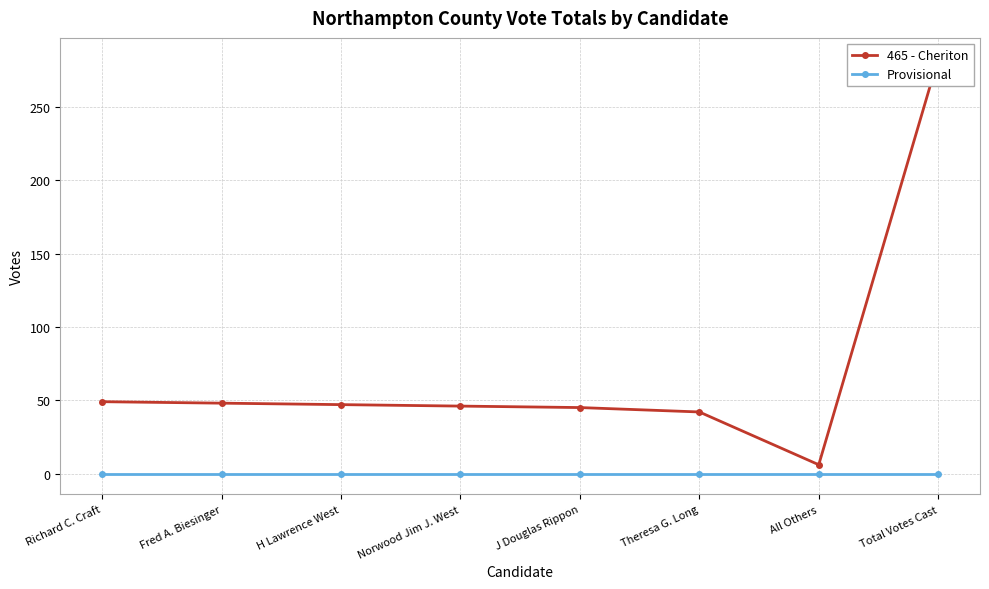

True or false: 465 - Cheriton has more than 0 points higher than both neighbors.

False